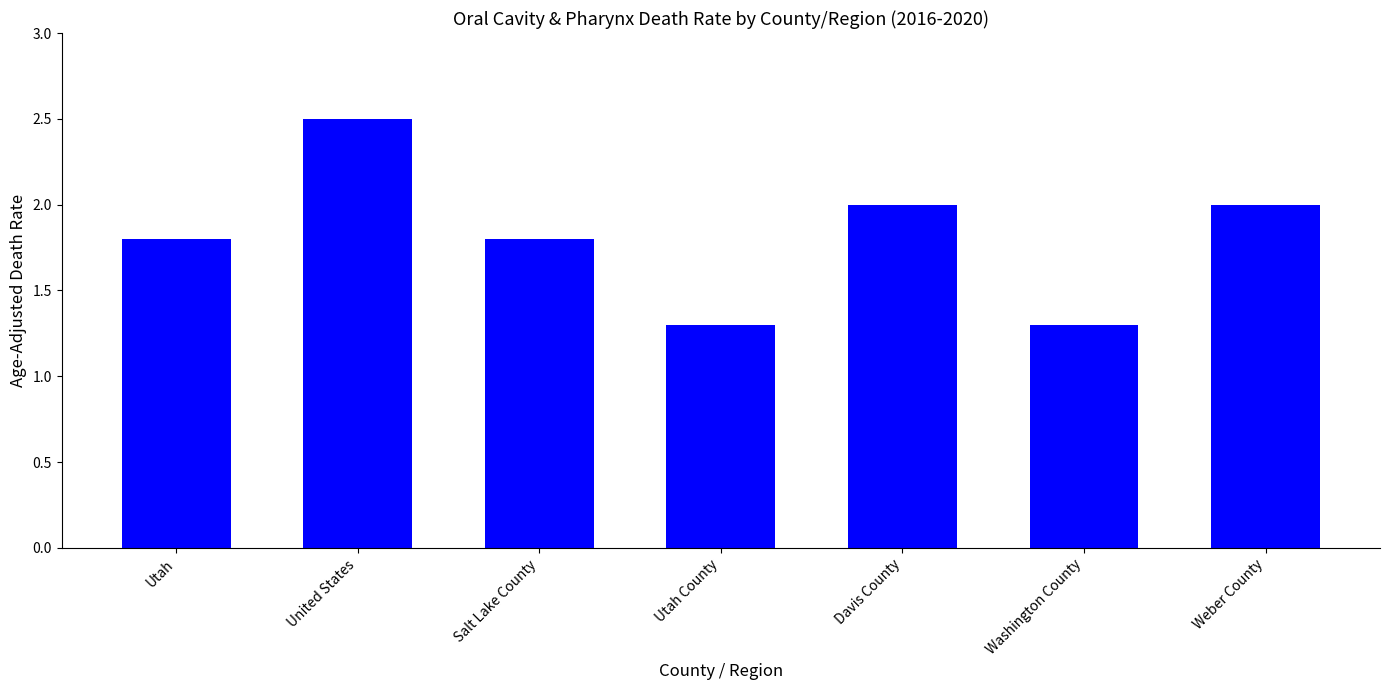

What is the sum of the values at Utah County and Utah?

3.1